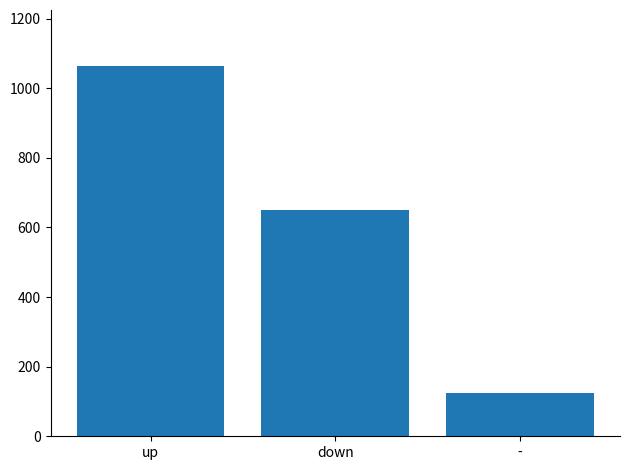

At which category does the chart reach its peak across all series?

up